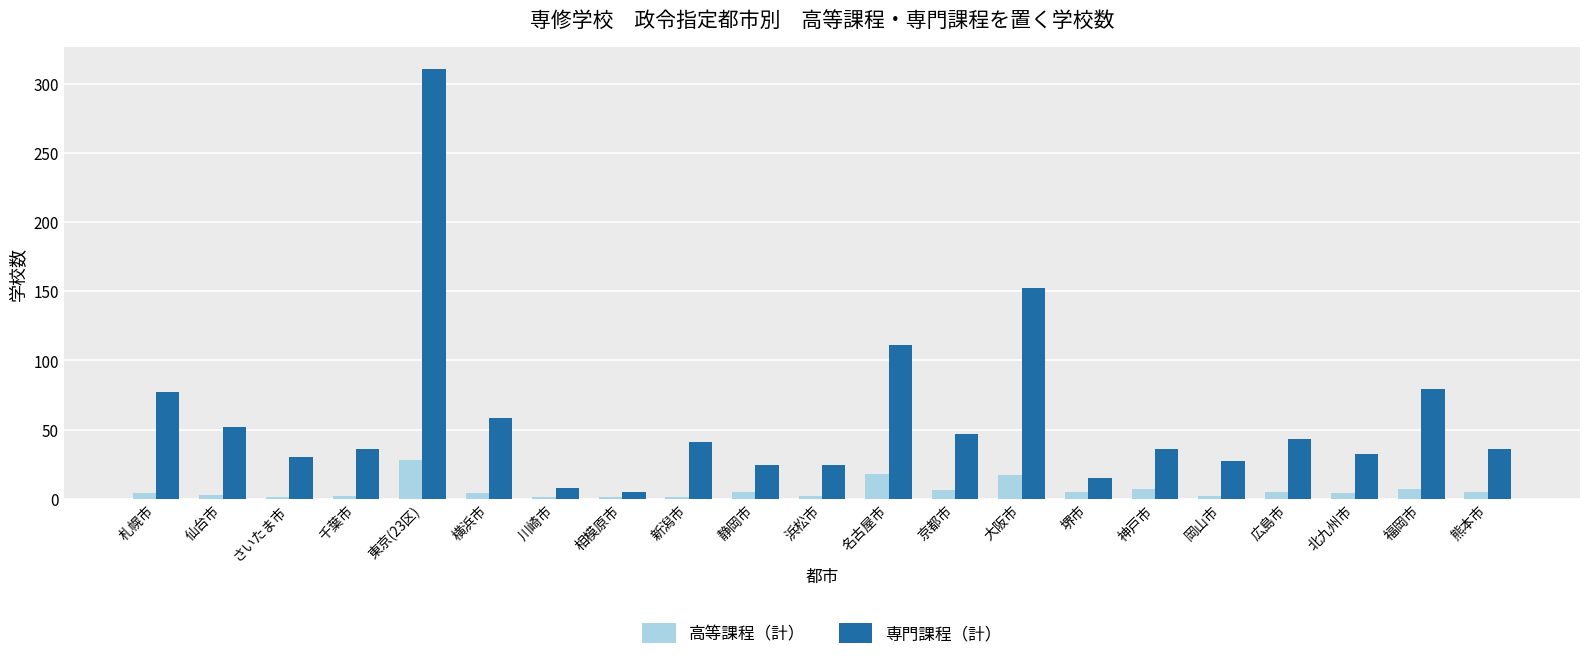

List the series in order of their overall mean, highest first.

専門課程（計）, 高等課程（計）